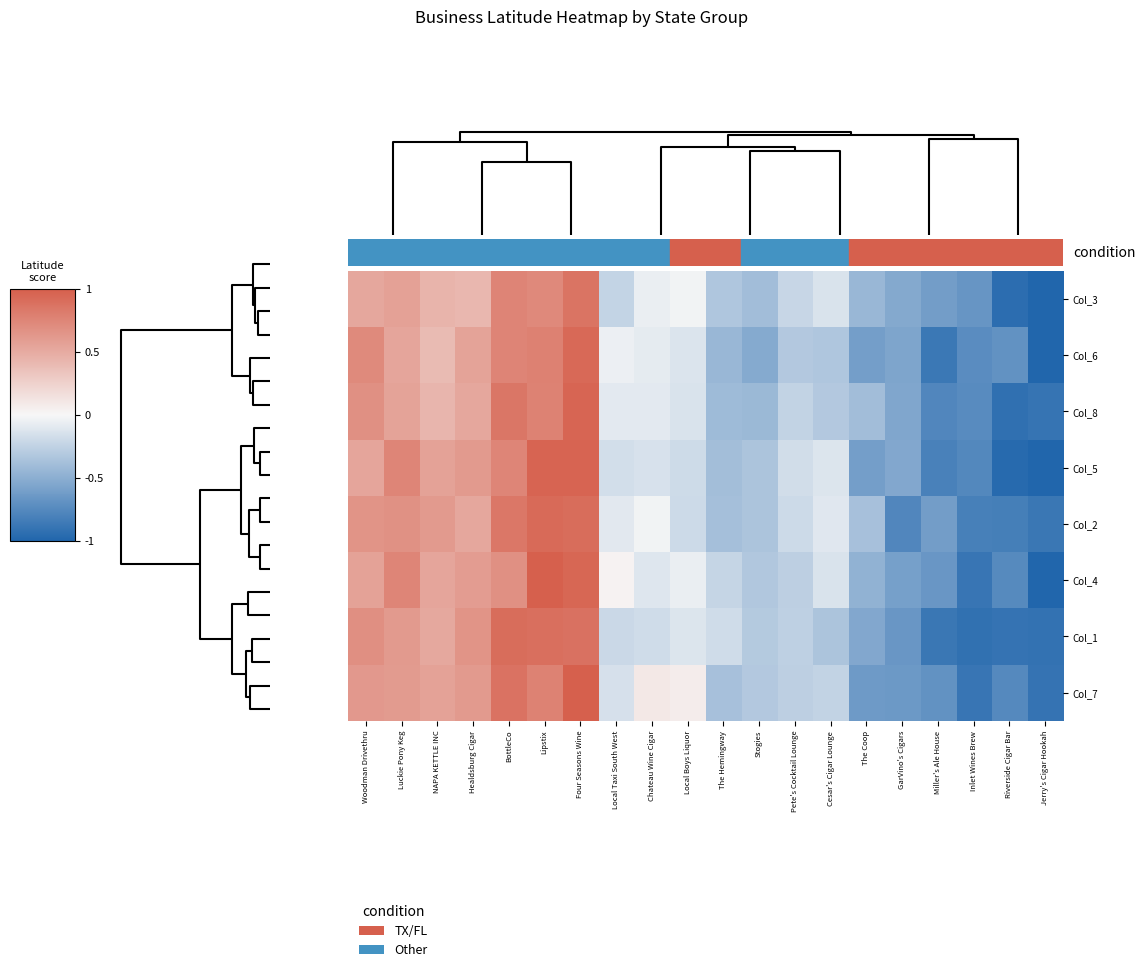

Reading right to left, transcribe all the data shown in this chart.

Col_3: Jerry's Cigar Hookah=-1.0	Riverside Cigar Bar=-0.9	Inlet Wines Brew=-0.7	Miller's Ale House=-0.6	GarVino's Cigars=-0.5	The Coop=-0.4	Cesar's Cigar Lounge=-0.1	Pete's Cocktail Lounge=-0.2	Stogies=-0.4	The Hemingway=-0.3	Local Boys Liquor=-0.0	Chateau Wine Cigar=-0.1	Local Taxi South West=-0.2	Four Seasons Wine=0.9	Lipstix=0.7	BottleCo=0.8	Healdsburg Cigar=0.4	NAPA KETTLE INC=0.4	Luckie Pony Keg=0.6	Woodman Drivethru=0.5
Col_6: Jerry's Cigar Hookah=-1.0	Riverside Cigar Bar=-0.7	Inlet Wines Brew=-0.7	Miller's Ale House=-0.9	GarVino's Cigars=-0.6	The Coop=-0.6	Cesar's Cigar Lounge=-0.3	Pete's Cocktail Lounge=-0.3	Stogies=-0.5	The Hemingway=-0.4	Local Boys Liquor=-0.1	Chateau Wine Cigar=-0.1	Local Taxi South West=-0.0	Four Seasons Wine=0.9	Lipstix=0.8	BottleCo=0.8	Healdsburg Cigar=0.6	NAPA KETTLE INC=0.4	Luckie Pony Keg=0.5	Woodman Drivethru=0.7
Col_8: Jerry's Cigar Hookah=-0.9	Riverside Cigar Bar=-0.9	Inlet Wines Brew=-0.7	Miller's Ale House=-0.8	GarVino's Cigars=-0.6	The Coop=-0.4	Cesar's Cigar Lounge=-0.3	Pete's Cocktail Lounge=-0.2	Stogies=-0.4	The Hemingway=-0.4	Local Boys Liquor=-0.1	Chateau Wine Cigar=-0.1	Local Taxi South West=-0.1	Four Seasons Wine=1.0	Lipstix=0.8	BottleCo=0.8	Healdsburg Cigar=0.5	NAPA KETTLE INC=0.4	Luckie Pony Keg=0.5	Woodman Drivethru=0.7
Col_5: Jerry's Cigar Hookah=-1.0	Riverside Cigar Bar=-1.0	Inlet Wines Brew=-0.8	Miller's Ale House=-0.8	GarVino's Cigars=-0.5	The Coop=-0.6	Cesar's Cigar Lounge=-0.1	Pete's Cocktail Lounge=-0.2	Stogies=-0.3	The Hemingway=-0.4	Local Boys Liquor=-0.2	Chateau Wine Cigar=-0.1	Local Taxi South West=-0.2	Four Seasons Wine=1.0	Lipstix=1.0	BottleCo=0.7	Healdsburg Cigar=0.6	NAPA KETTLE INC=0.6	Luckie Pony Keg=0.7	Woodman Drivethru=0.5
Col_2: Jerry's Cigar Hookah=-0.9	Riverside Cigar Bar=-0.8	Inlet Wines Brew=-0.8	Miller's Ale House=-0.6	GarVino's Cigars=-0.8	The Coop=-0.4	Cesar's Cigar Lounge=-0.1	Pete's Cocktail Lounge=-0.2	Stogies=-0.3	The Hemingway=-0.4	Local Boys Liquor=-0.2	Chateau Wine Cigar=-0.0	Local Taxi South West=-0.1	Four Seasons Wine=0.9	Lipstix=0.9	BottleCo=0.8	Healdsburg Cigar=0.5	NAPA KETTLE INC=0.6	Luckie Pony Keg=0.7	Woodman Drivethru=0.7
Col_4: Jerry's Cigar Hookah=-1.0	Riverside Cigar Bar=-0.7	Inlet Wines Brew=-0.9	Miller's Ale House=-0.7	GarVino's Cigars=-0.6	The Coop=-0.5	Cesar's Cigar Lounge=-0.1	Pete's Cocktail Lounge=-0.3	Stogies=-0.3	The Hemingway=-0.2	Local Boys Liquor=-0.1	Chateau Wine Cigar=-0.1	Local Taxi South West=0.0	Four Seasons Wine=0.9	Lipstix=1.0	BottleCo=0.7	Healdsburg Cigar=0.6	NAPA KETTLE INC=0.5	Luckie Pony Keg=0.7	Woodman Drivethru=0.6
Col_1: Jerry's Cigar Hookah=-0.9	Riverside Cigar Bar=-0.9	Inlet Wines Brew=-0.9	Miller's Ale House=-0.9	GarVino's Cigars=-0.7	The Coop=-0.5	Cesar's Cigar Lounge=-0.4	Pete's Cocktail Lounge=-0.3	Stogies=-0.3	The Hemingway=-0.2	Local Boys Liquor=-0.1	Chateau Wine Cigar=-0.2	Local Taxi South West=-0.2	Four Seasons Wine=0.9	Lipstix=0.9	BottleCo=0.9	Healdsburg Cigar=0.6	NAPA KETTLE INC=0.5	Luckie Pony Keg=0.6	Woodman Drivethru=0.7
Col_7: Jerry's Cigar Hookah=-0.9	Riverside Cigar Bar=-0.8	Inlet Wines Brew=-0.9	Miller's Ale House=-0.7	GarVino's Cigars=-0.6	The Coop=-0.6	Cesar's Cigar Lounge=-0.2	Pete's Cocktail Lounge=-0.3	Stogies=-0.3	The Hemingway=-0.4	Local Boys Liquor=0.1	Chateau Wine Cigar=0.1	Local Taxi South West=-0.2	Four Seasons Wine=1.0	Lipstix=0.8	BottleCo=0.9	Healdsburg Cigar=0.6	NAPA KETTLE INC=0.6	Luckie Pony Keg=0.6	Woodman Drivethru=0.6